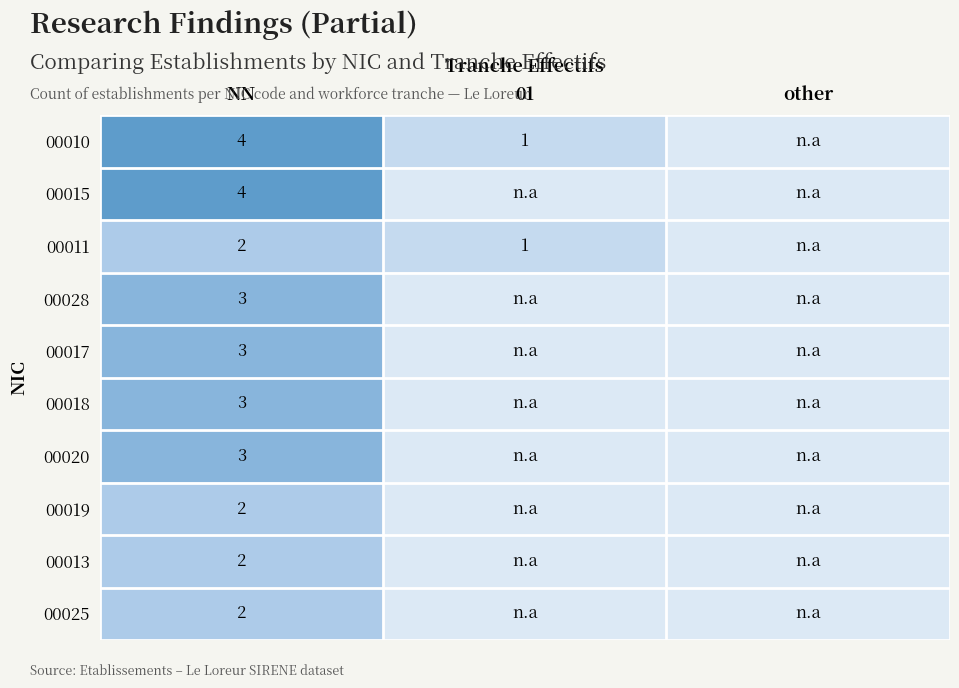

Is it true that 00015 equals 2 at NN?

False